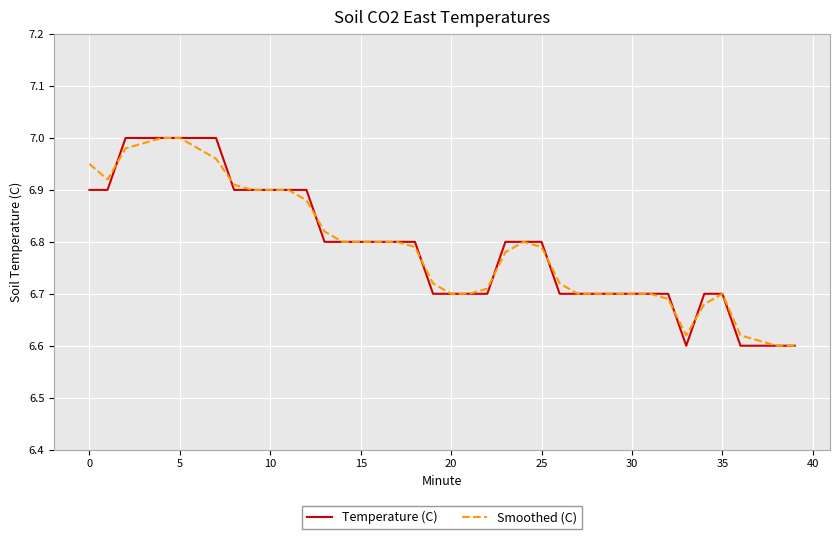

How many intersections are there between Temperature (C) and Smoothed (C)?

8